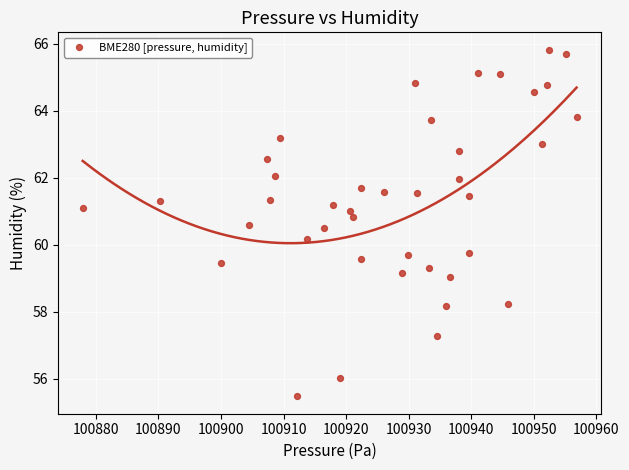

What is the range of Y values (max minus min)?

10.3